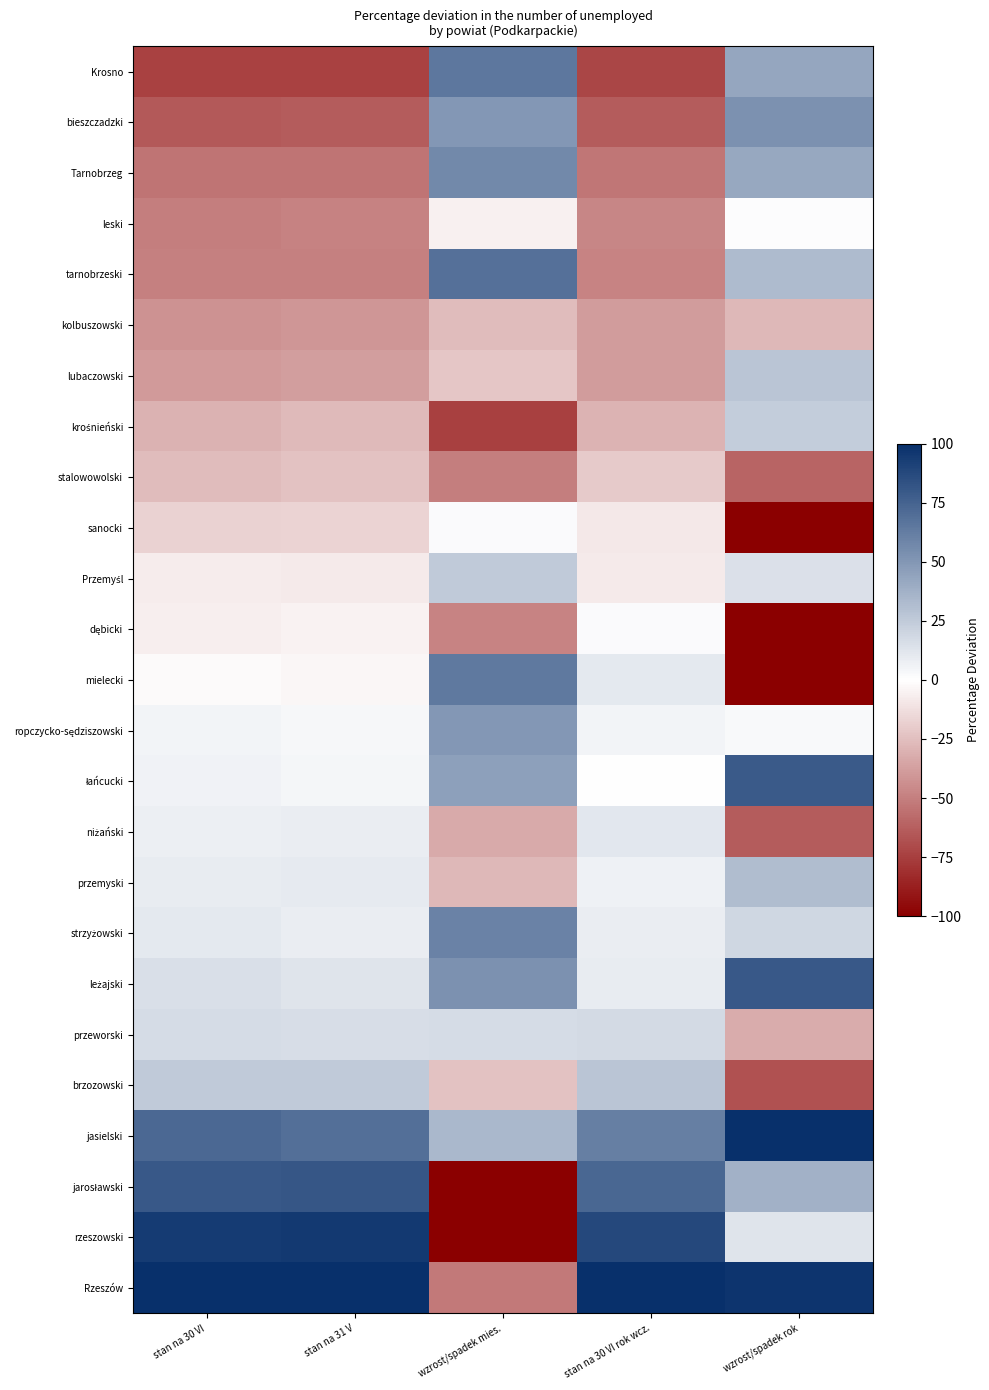

At wzrost/spadek mies., list the series in order from largest to smallest.

tarnobrzeski, Krosno, mielecki, strzyżowski, Tarnobrzeg, leżajski, bieszczadzki, ropczycko-sędziszowski, łańcucki, jasielski, Przemyśl, przeworski, sanocki, leski, lubaczowski, brzozowski, kolbuszowski, przemyski, niżański, dębicki, stalowowolski, Rzeszów, krośnieński, rzeszowski, jarosławski